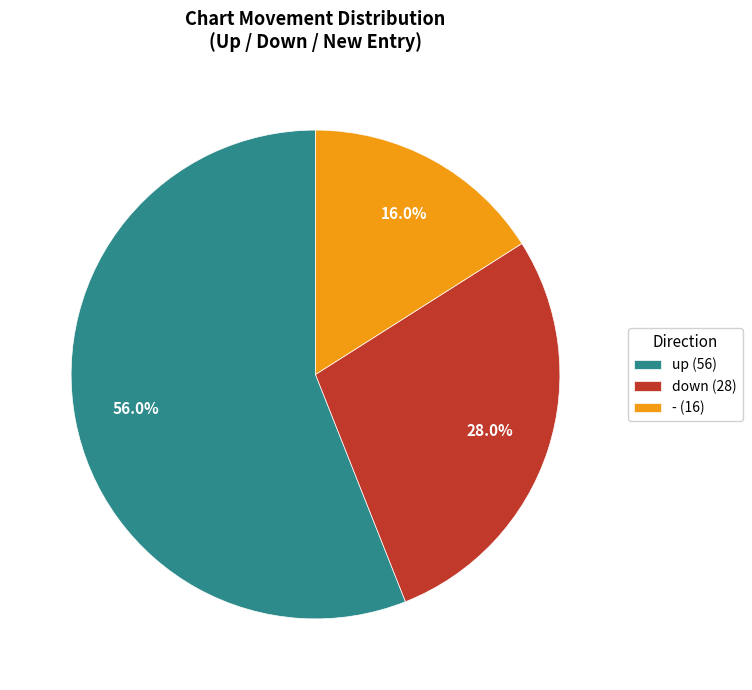

Which slice is the largest?

up